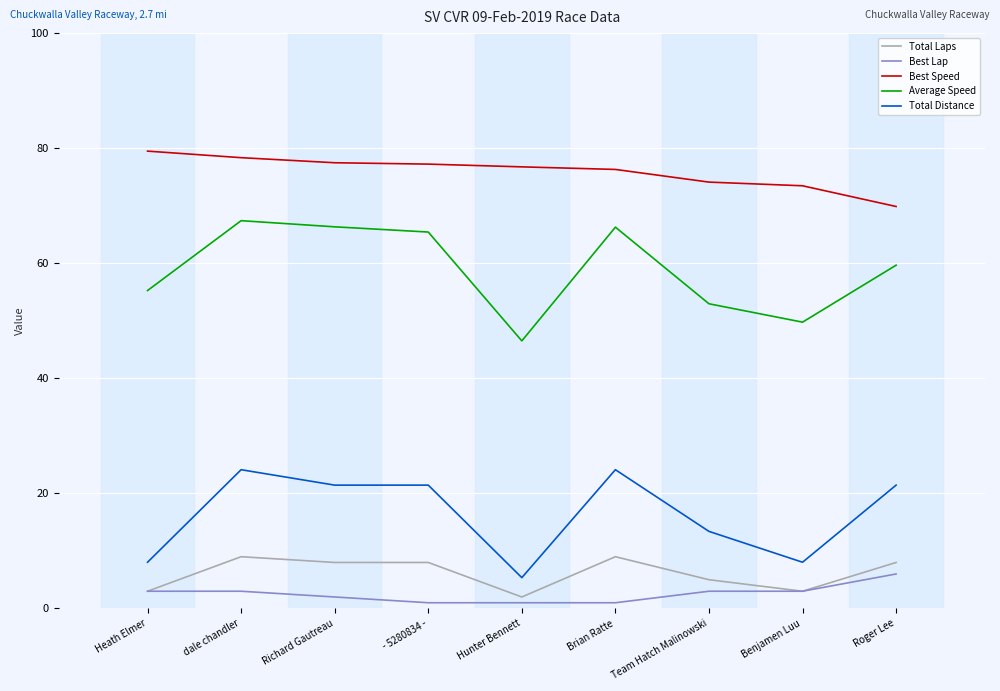

At which label does Total Distance first exceed 21?

dale chandler